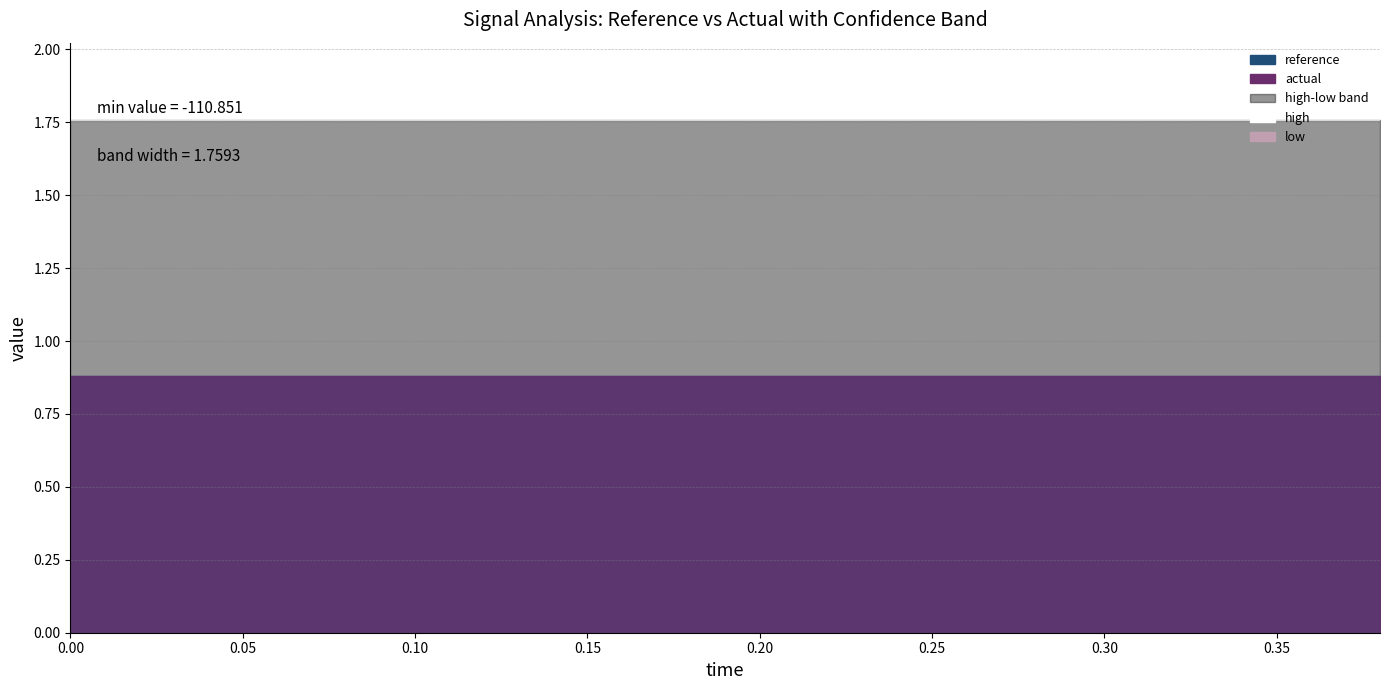

Which series has the widest spread of values?

high